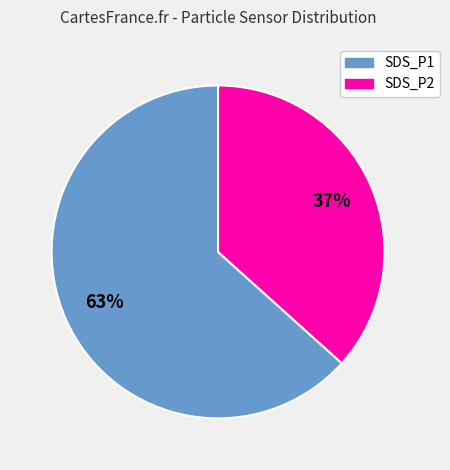

How many segments does this pie chart have?

2